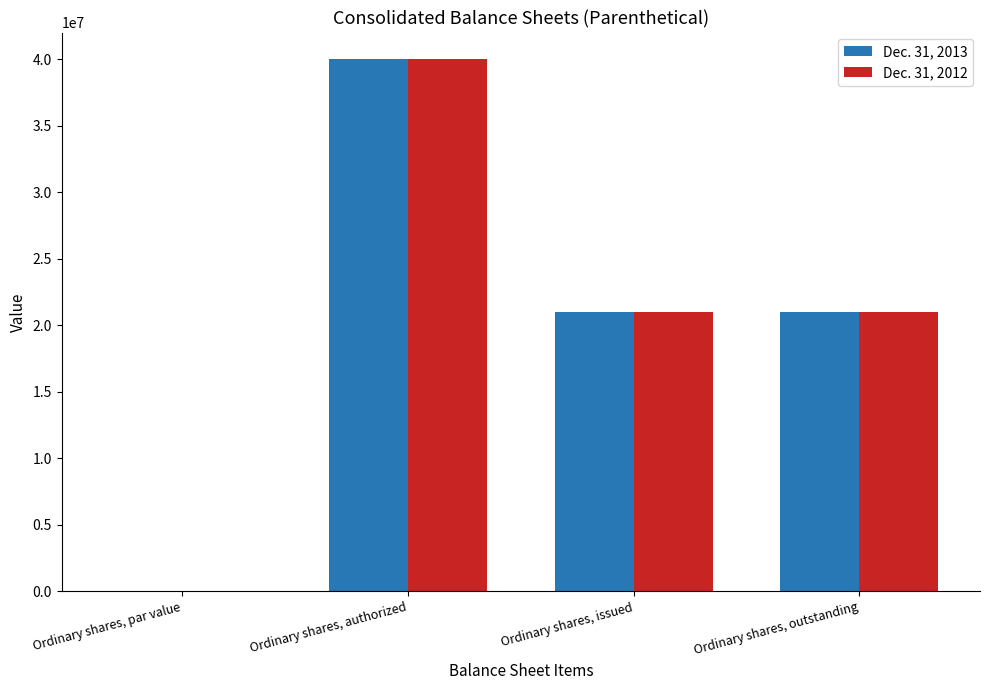

The value of Dec. 31, 2012 at Ordinary shares, issued is 21000000.0. True or false?

True